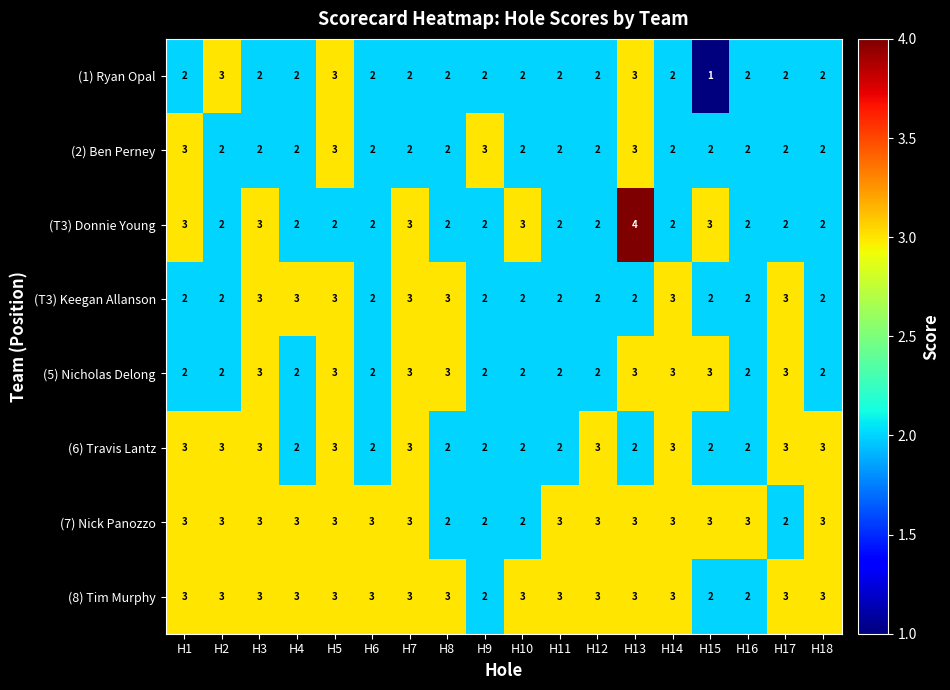

What is the sum of all (5) Nicholas Delong values?

44